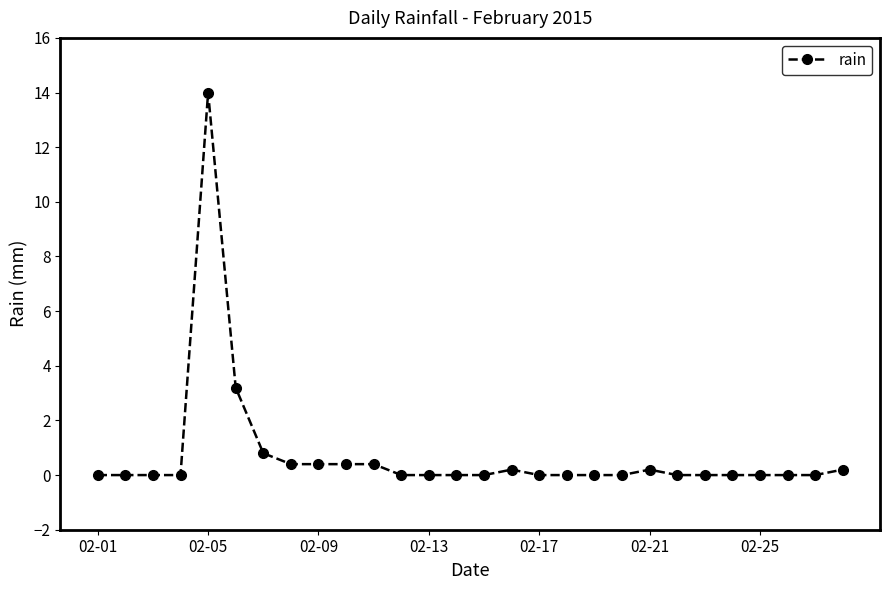

What is the value of the 9th point from the left?

0.4